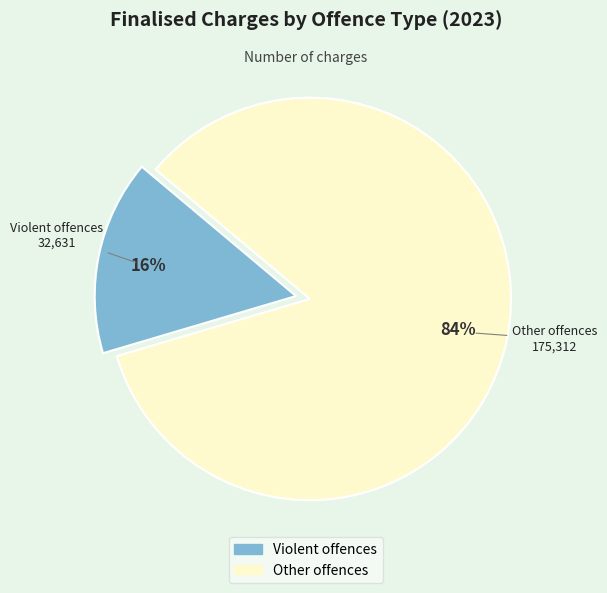

To the nearest percent, what percentage of the pie is Violent offences?

16%